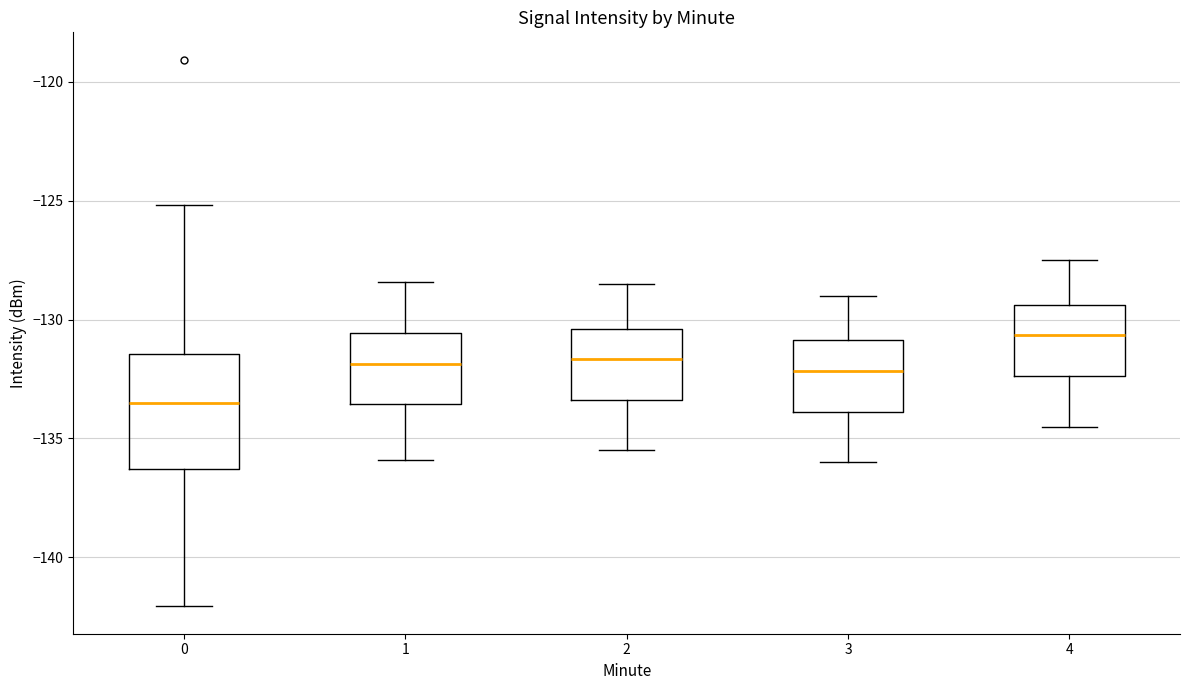

Which box is the tallest, from its lower edge to its upper edge?

0